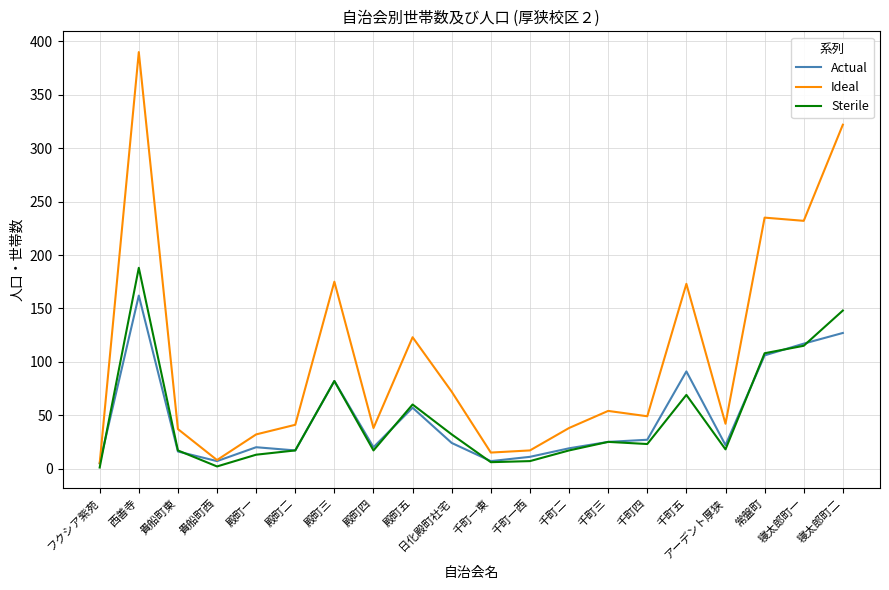

Rank the series by their maximum value, from highest to lowest.

Ideal, Sterile, Actual